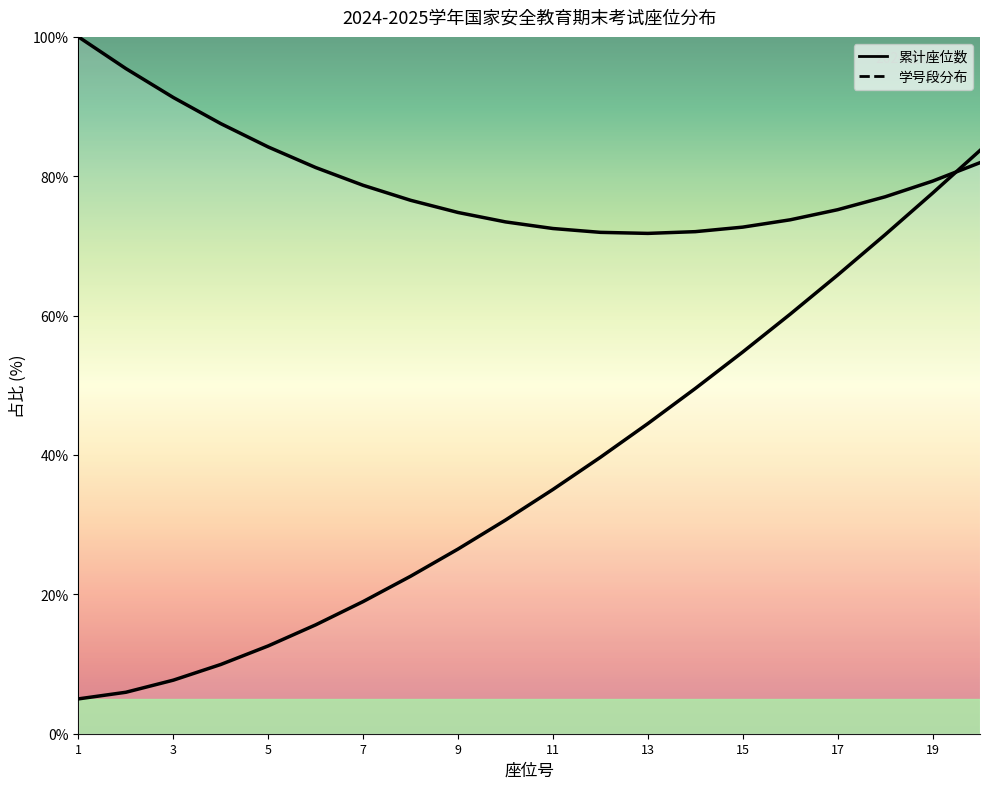

List the labels in order of value, largest first.

20, 19, 18, 17, 16, 15, 14, 13, 12, 11, 10, 9, 8, 7, 6, 5, 4, 3, 2, 1